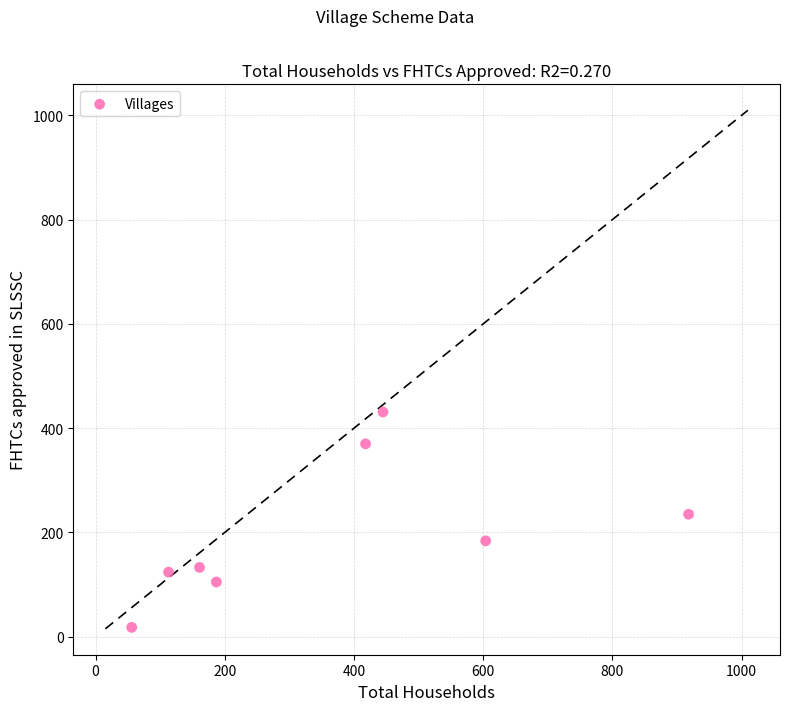

What Y value in the scatter plot is closest to 224?

235